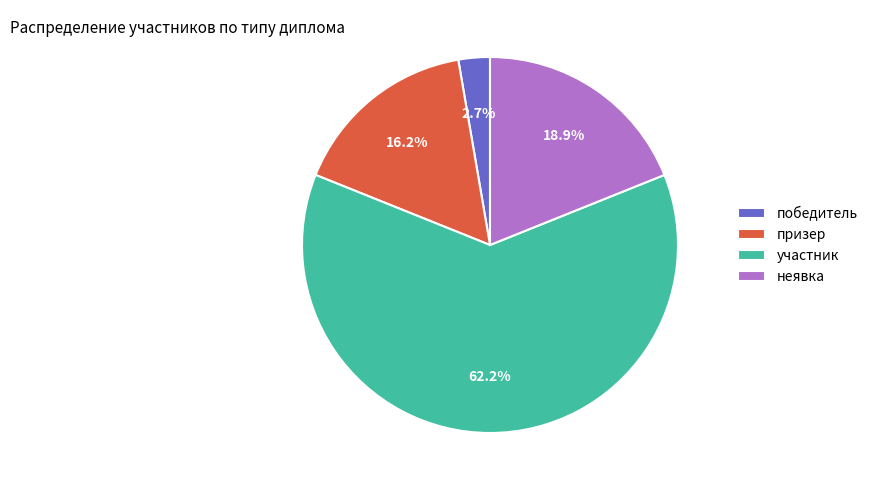

What is the total percentage of участник and призер?

78.4%